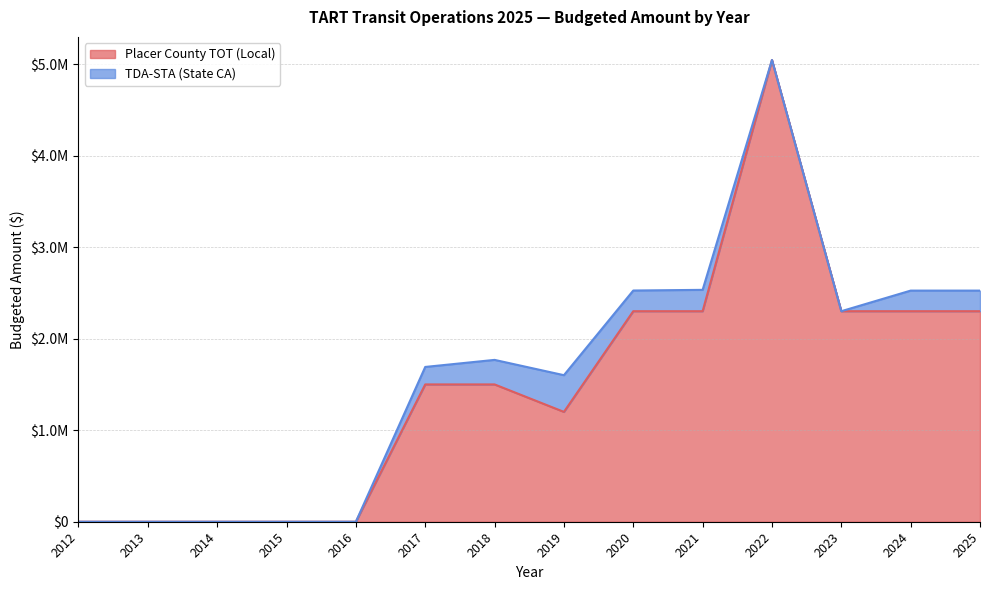

What is the difference between the maximum and minimum values?

5044427